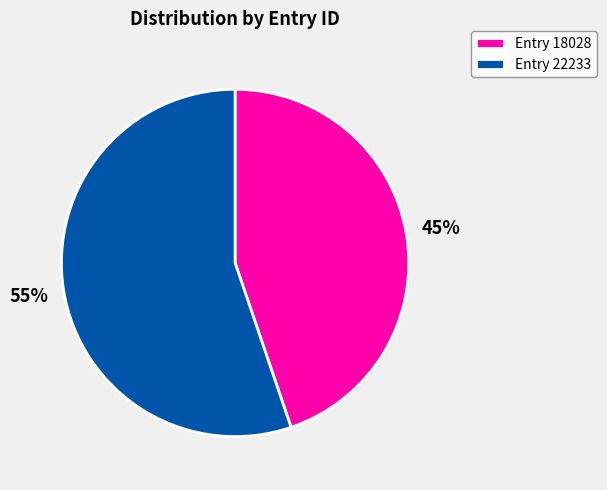

What percentage is the Entry 18028 slice, to the nearest percent?

45%